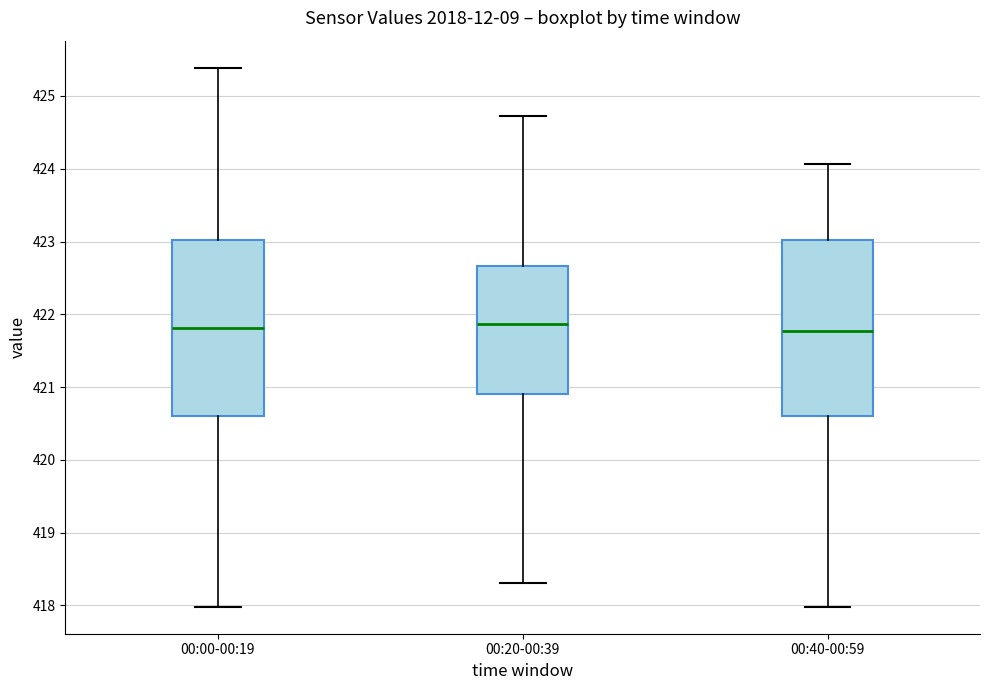

Where does the median line of the box for 00:00-00:19 sit on the y-axis? The values are not printed on the chart, so give them approximately, as read against the axis.

421.8